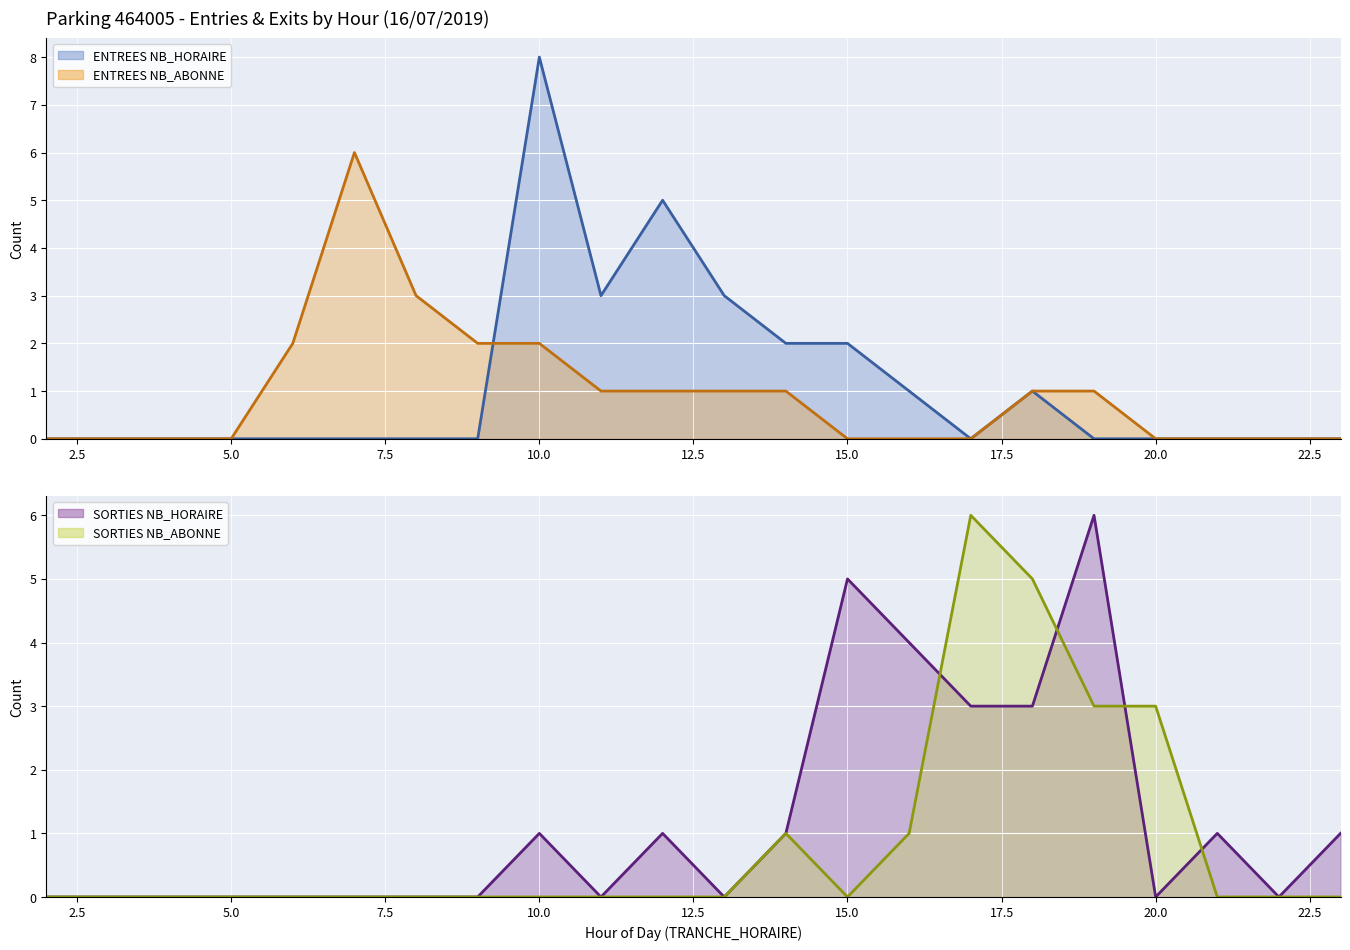

What is the sum of all ENTREES NB_HORAIRE (line) values?

25